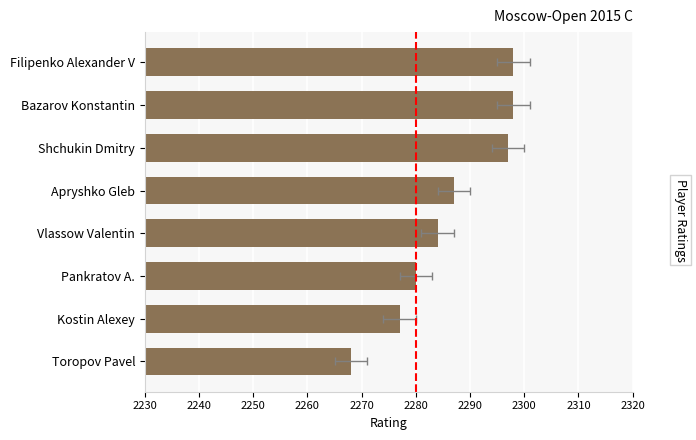

What is the sum of all values?

18289